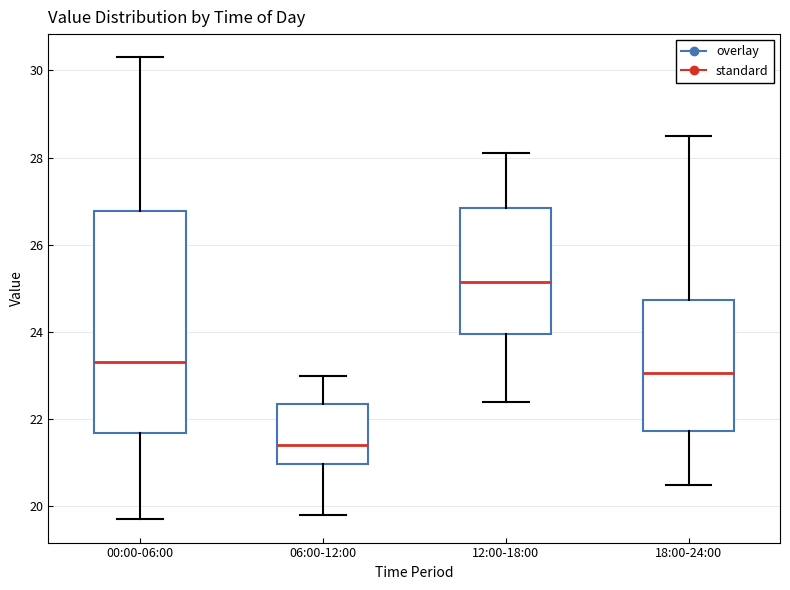

Which box is the tallest, from its lower edge to its upper edge?

00:00-06:00